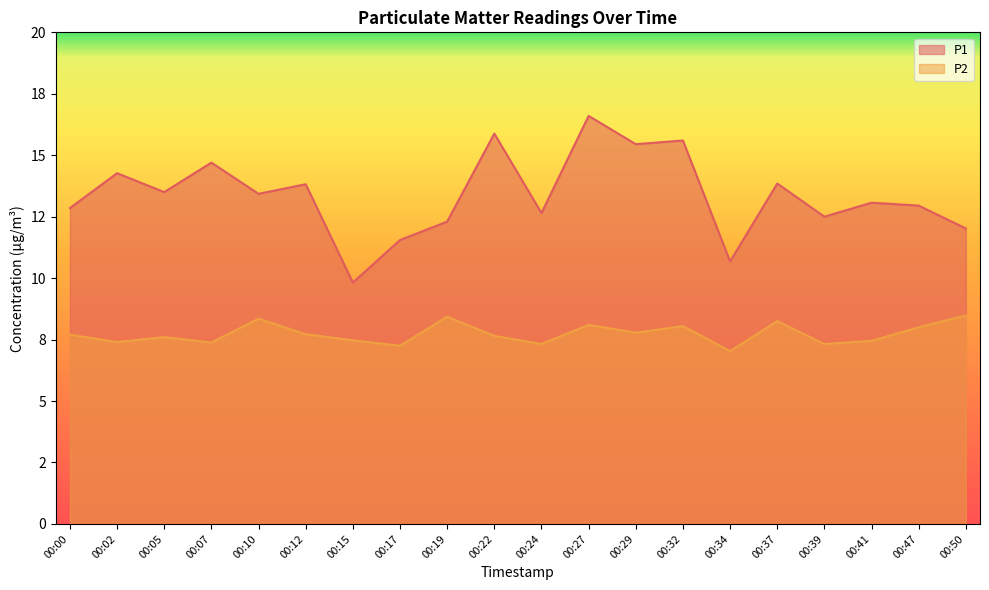

Reading left to right, transcribe all the data shown in this chart.

P1: 00:00=12.8	00:02=14.3	00:05=13.5	00:07=14.7	00:10=13.4	00:12=13.8	00:15=9.8	00:17=11.6	00:19=12.3	00:22=15.9	00:24=12.7	00:27=16.6	00:29=15.4	00:32=15.6	00:34=10.7	00:37=13.8	00:39=12.5	00:41=13.1	00:47=12.9	00:50=12.0
P2: 00:00=7.7	00:02=7.4	00:05=7.6	00:07=7.4	00:10=8.3	00:12=7.7	00:15=7.5	00:17=7.2	00:19=8.4	00:22=7.7	00:24=7.3	00:27=8.1	00:29=7.8	00:32=8.1	00:34=7.0	00:37=8.2	00:39=7.3	00:41=7.5	00:47=8.0	00:50=8.5